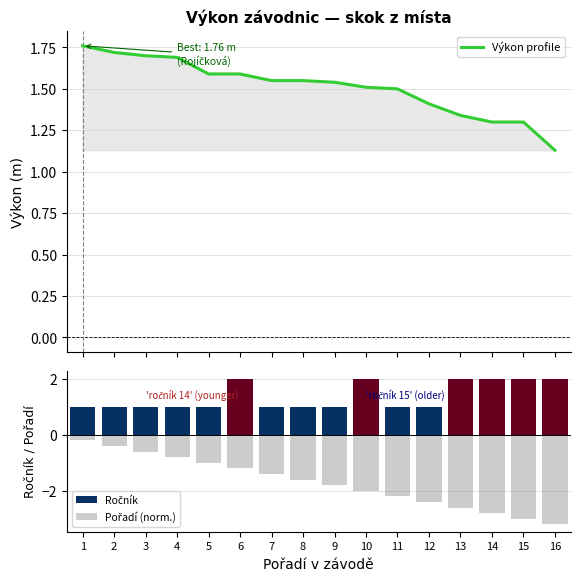

What is the difference between the maximum and minimum values in the Ročník series?

1.0